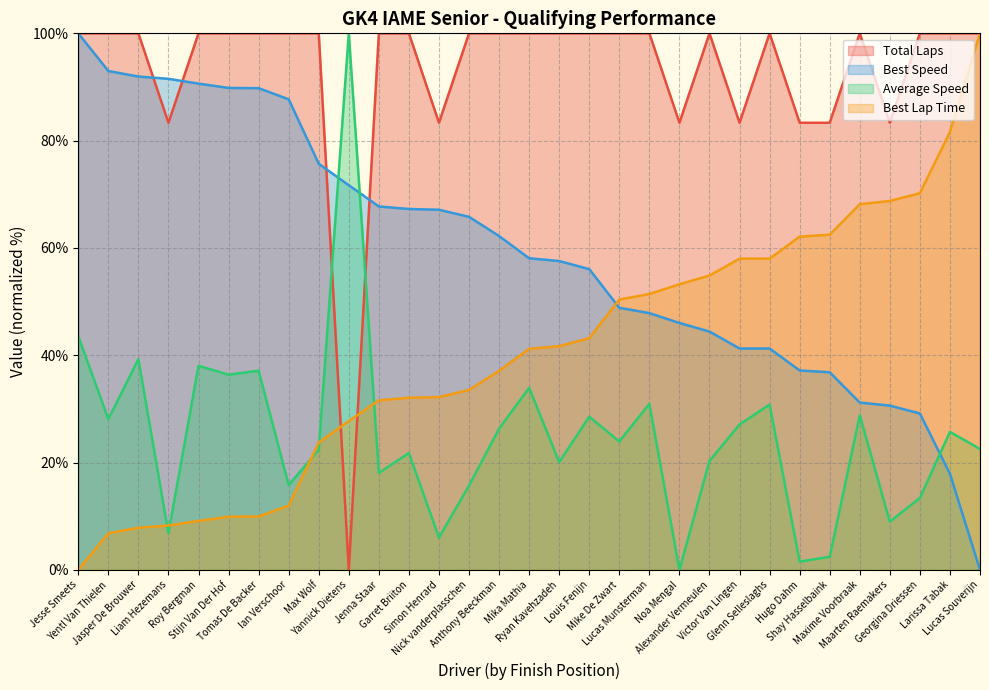

What is the label of the 24th point from the right?

Ian Verschoor